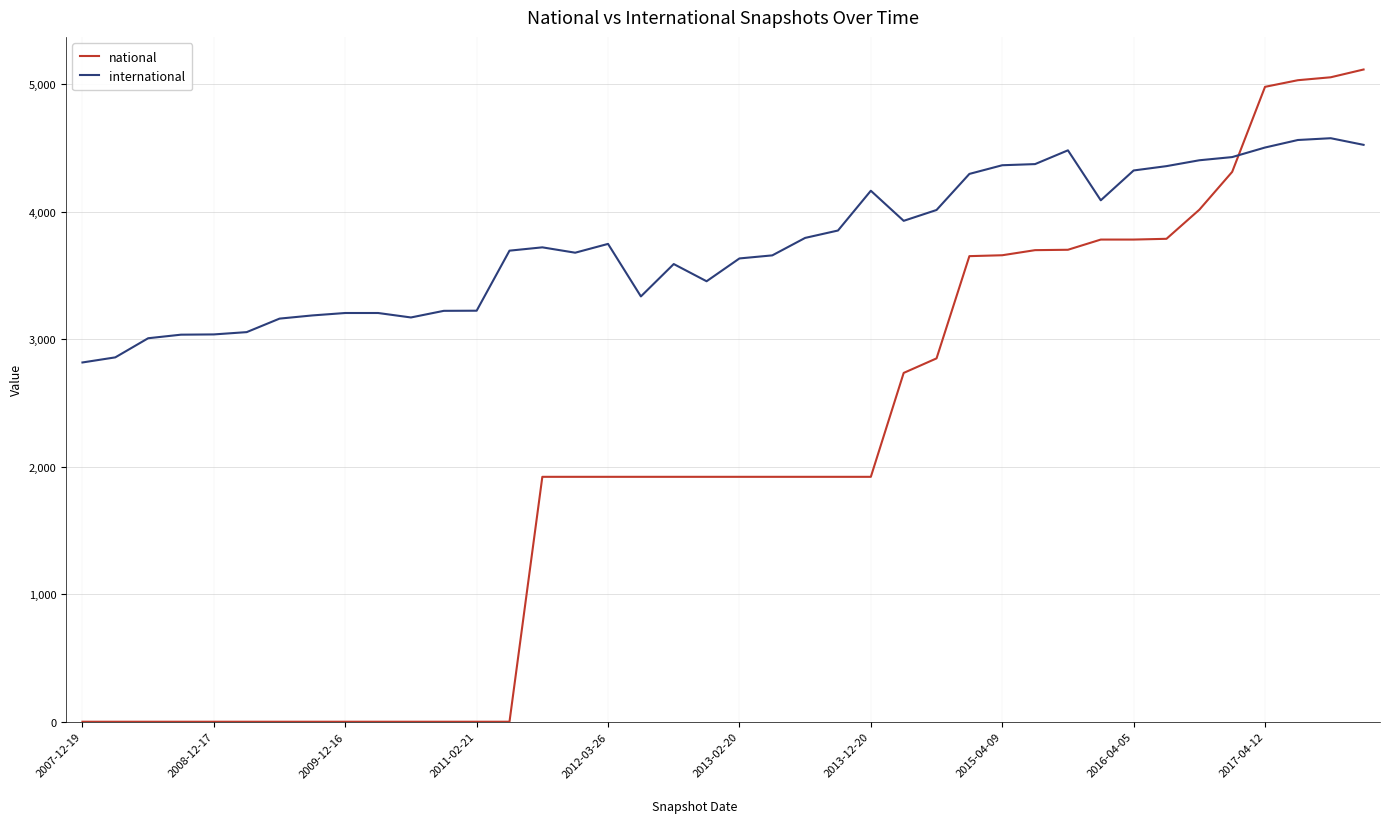

What are all the series names shown in the legend?

national, international